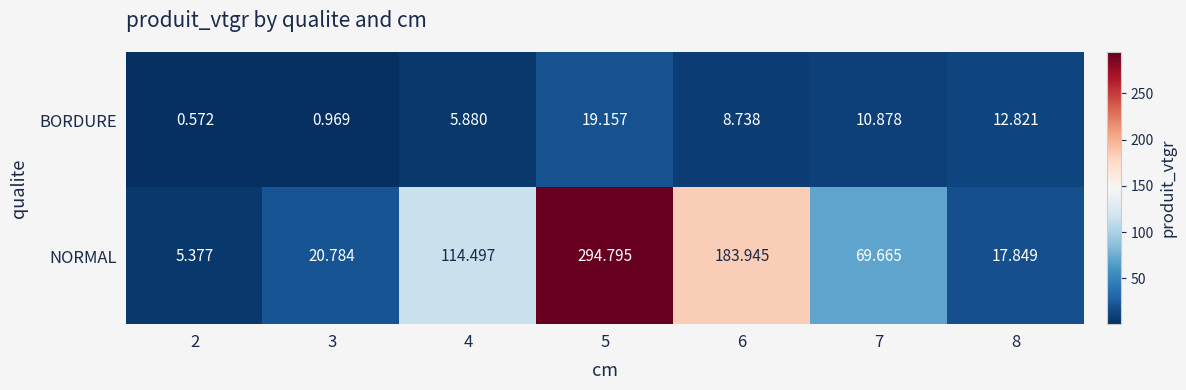

Which series has the largest total across all categories?

NORMAL